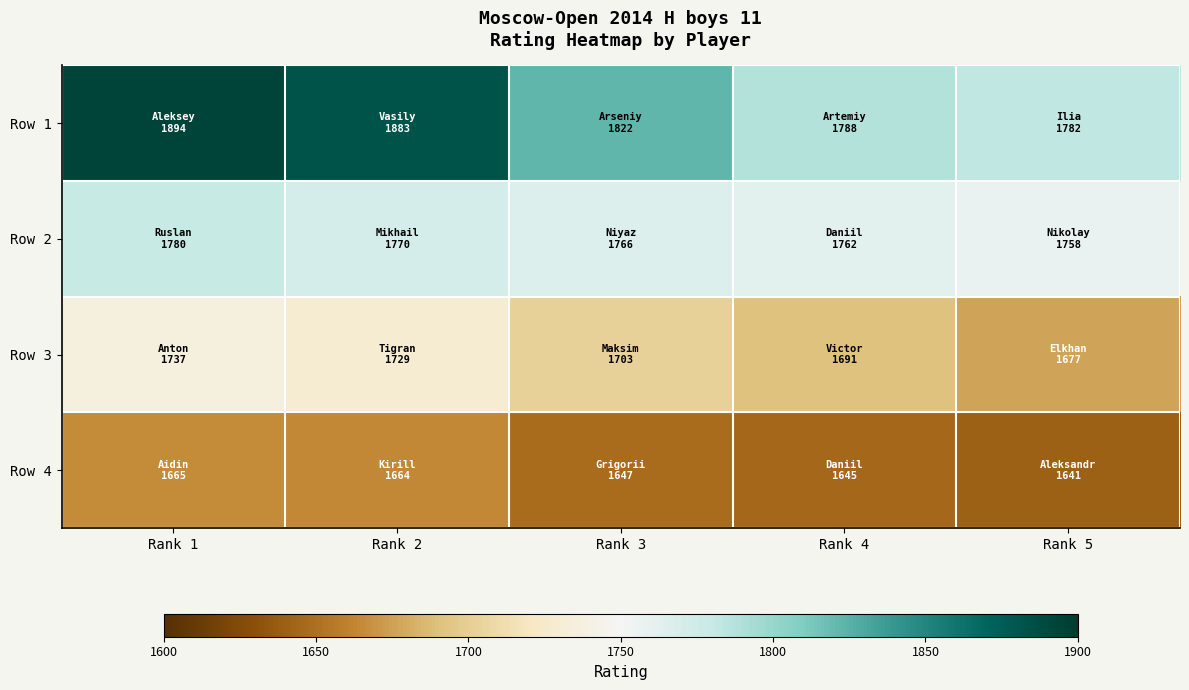

At Rank 5, list the series in order from smallest to largest.

Row 4, Row 3, Row 2, Row 1